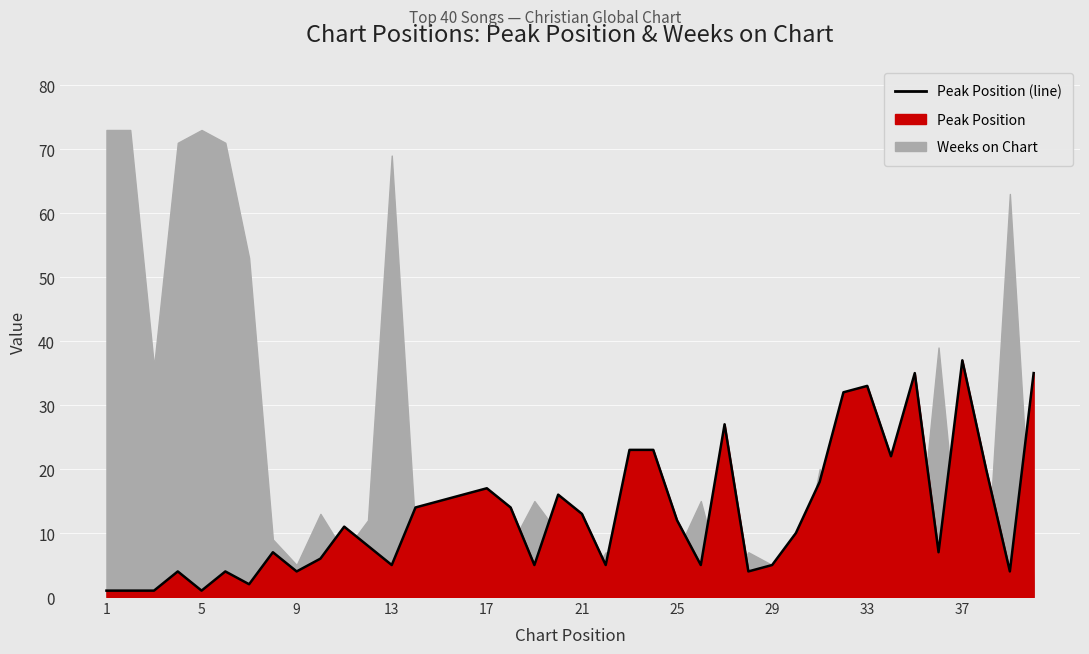

True or false: the data has more than 2 interior local peaks.

True